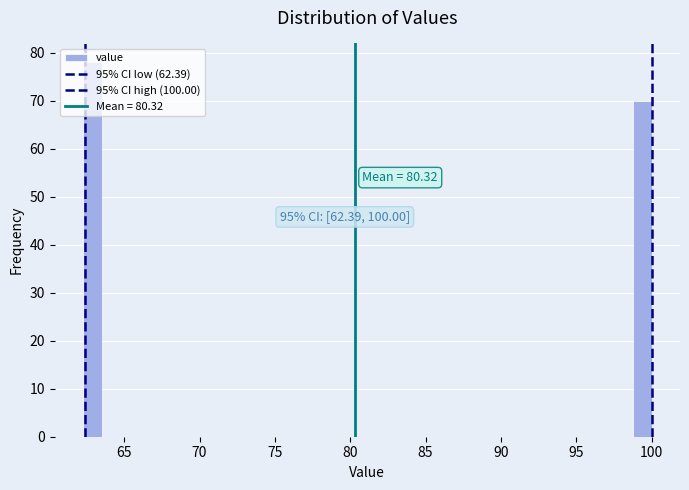

Read against the x-axis, roughly where is the centre of the tallest bar?

63.0